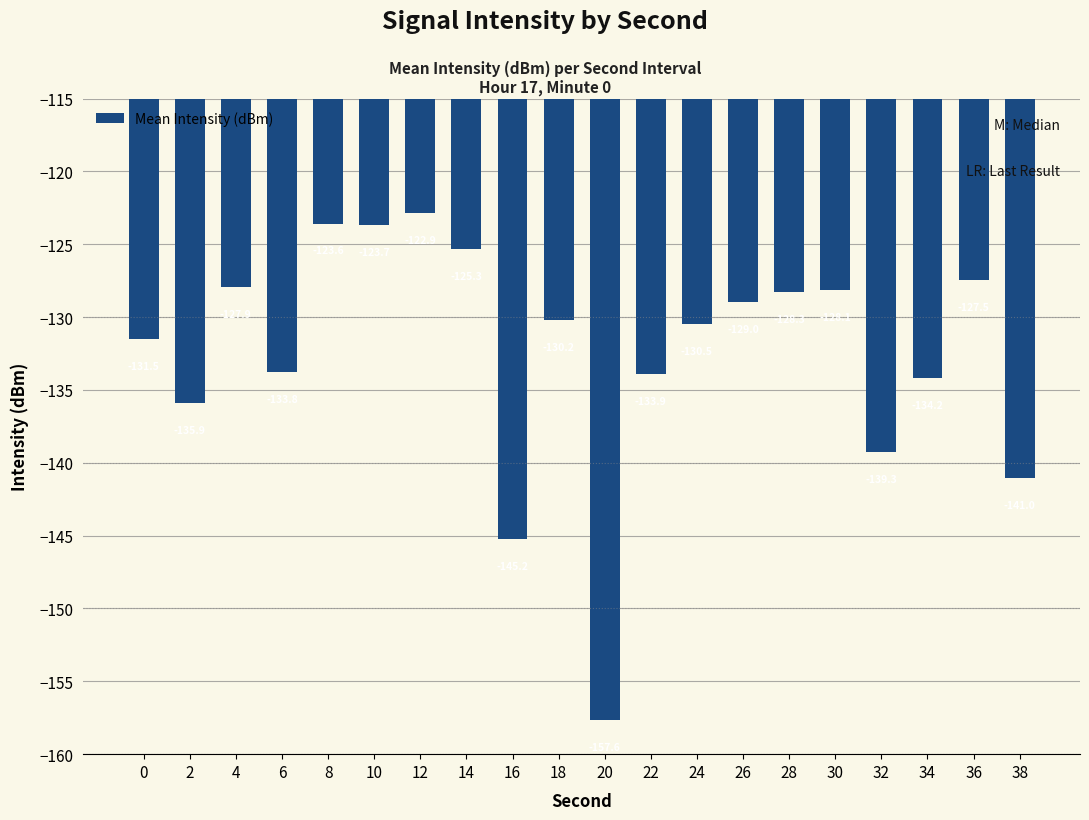

What value does the data have at 36?

-127.5